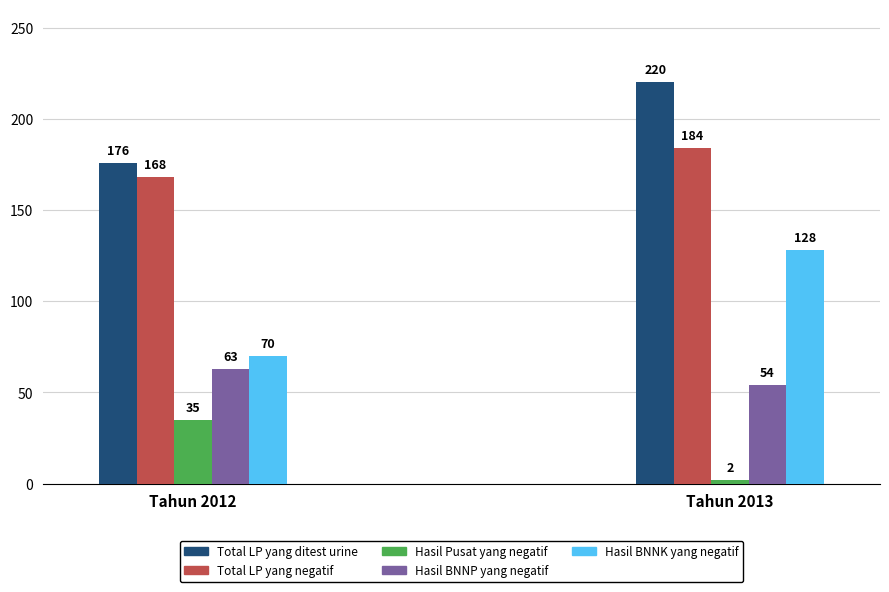

Which series has the largest total across all categories?

Total LP yang ditest urine